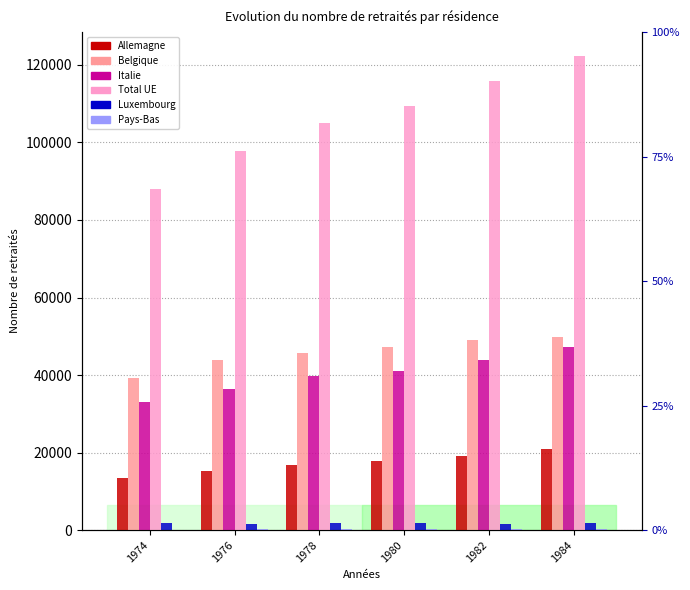

What is the difference between the maximum and second lowest values in the Pays-Bas series?

232